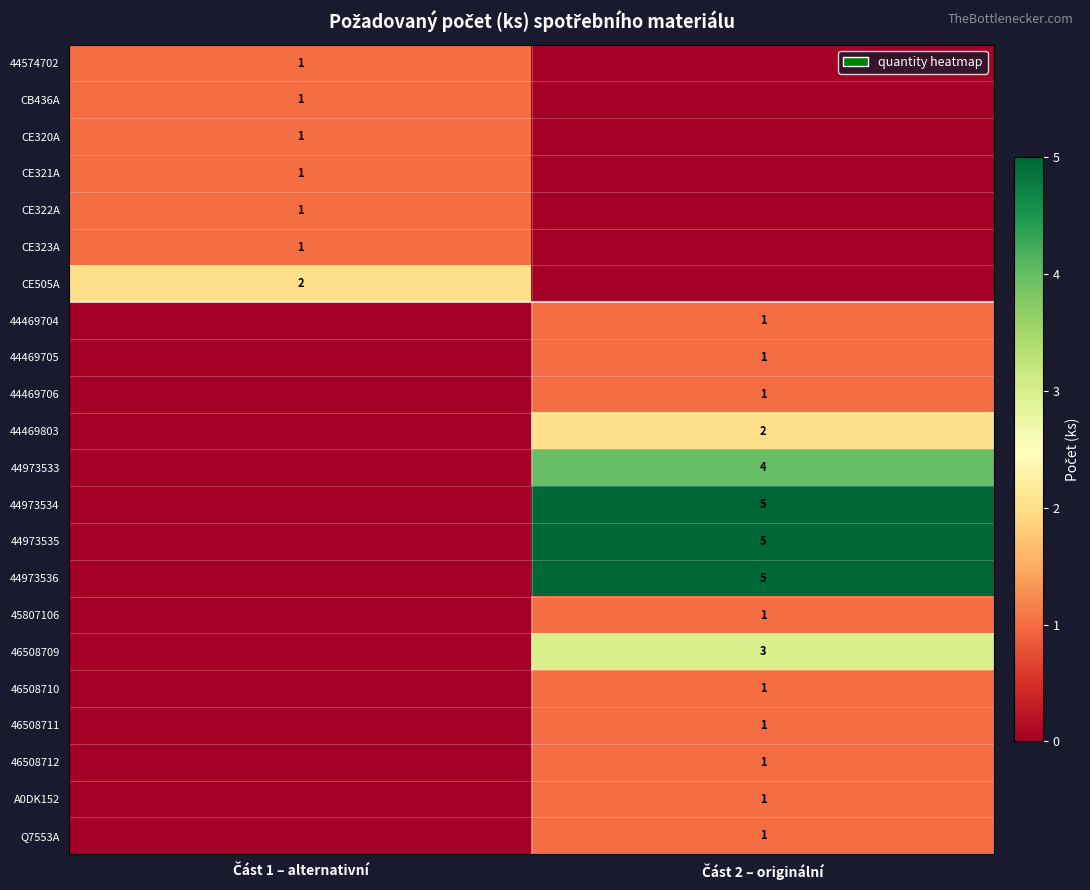

At how many categories does at least one series exceed 4?

1